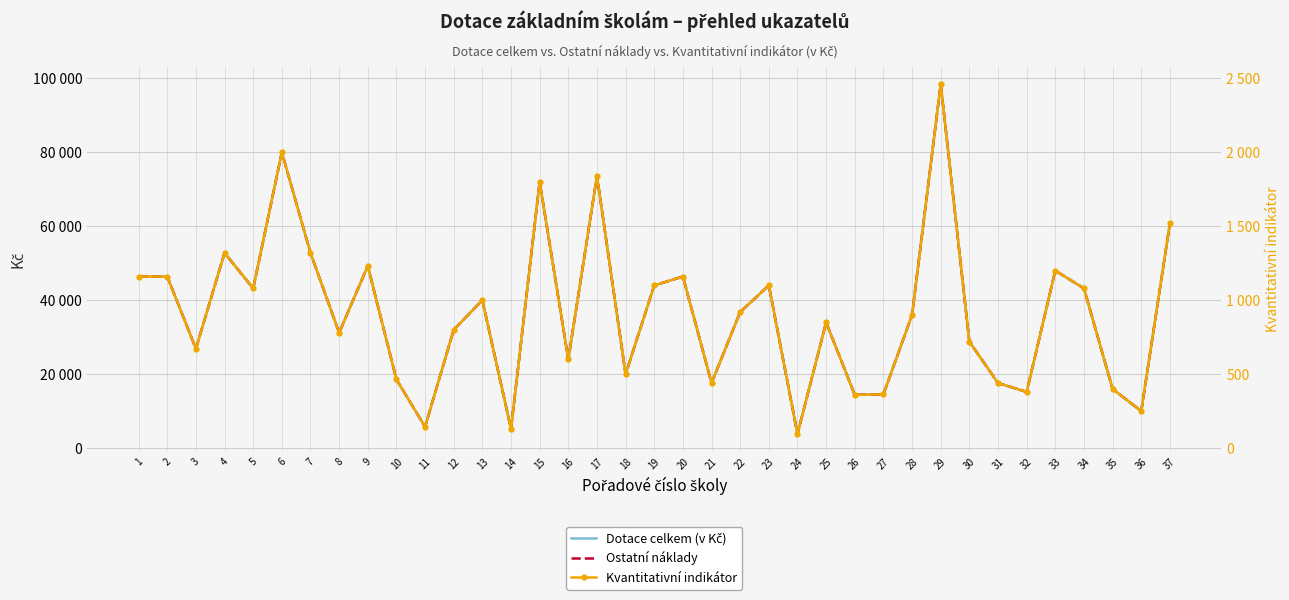

Is it true that Kvantitativní indikátor equals 162 at 36?

False